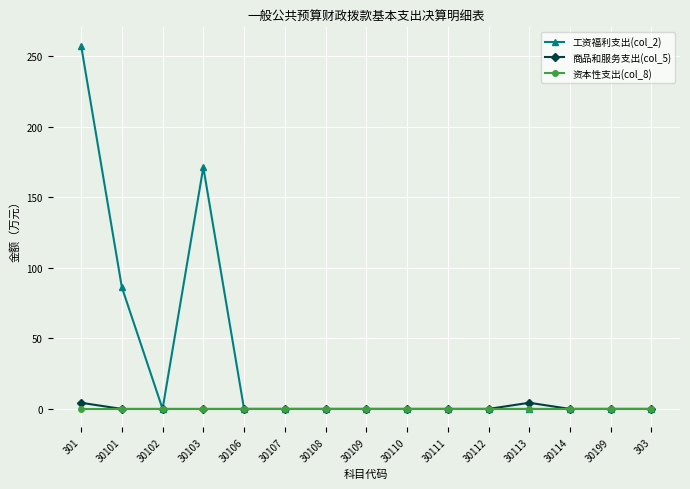

At how many categories does at least one series exceed 215?

1